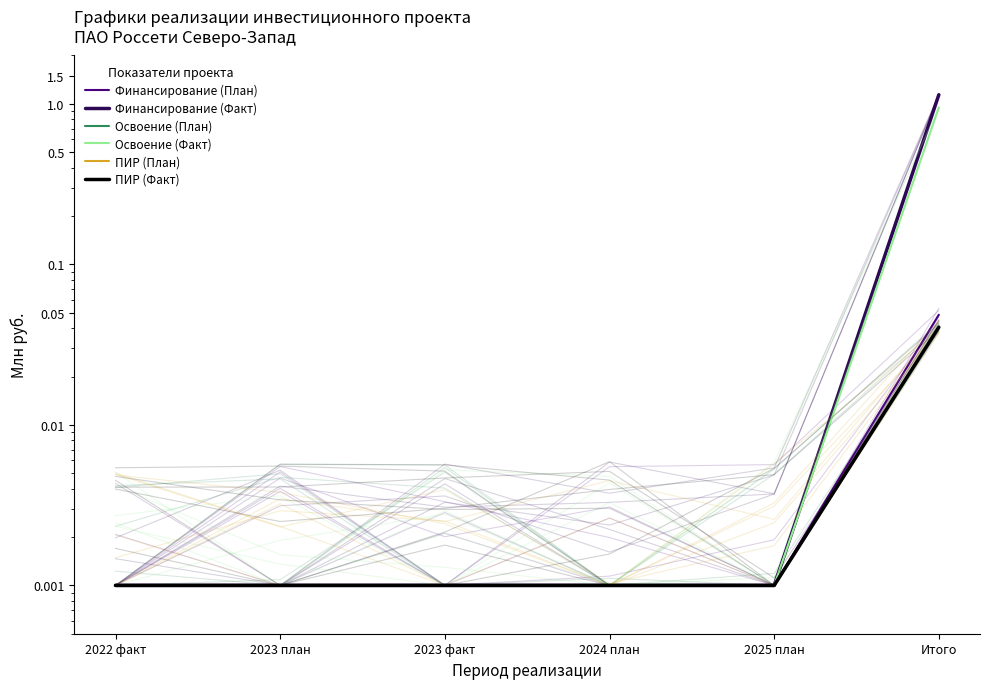

How many lines are shown in the chart?

6